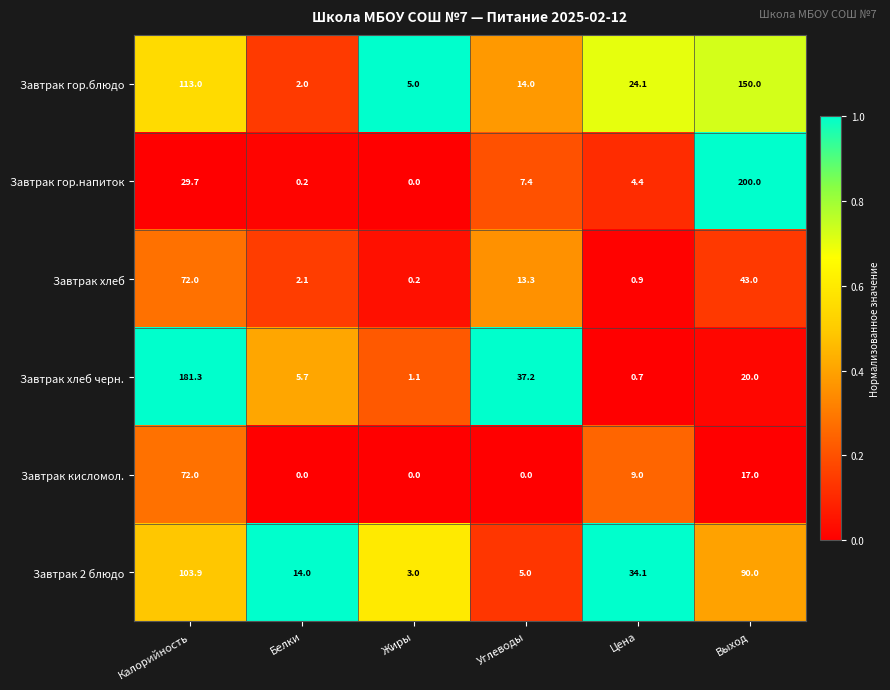

At which category is the sum across all series the highest?

Калорийность